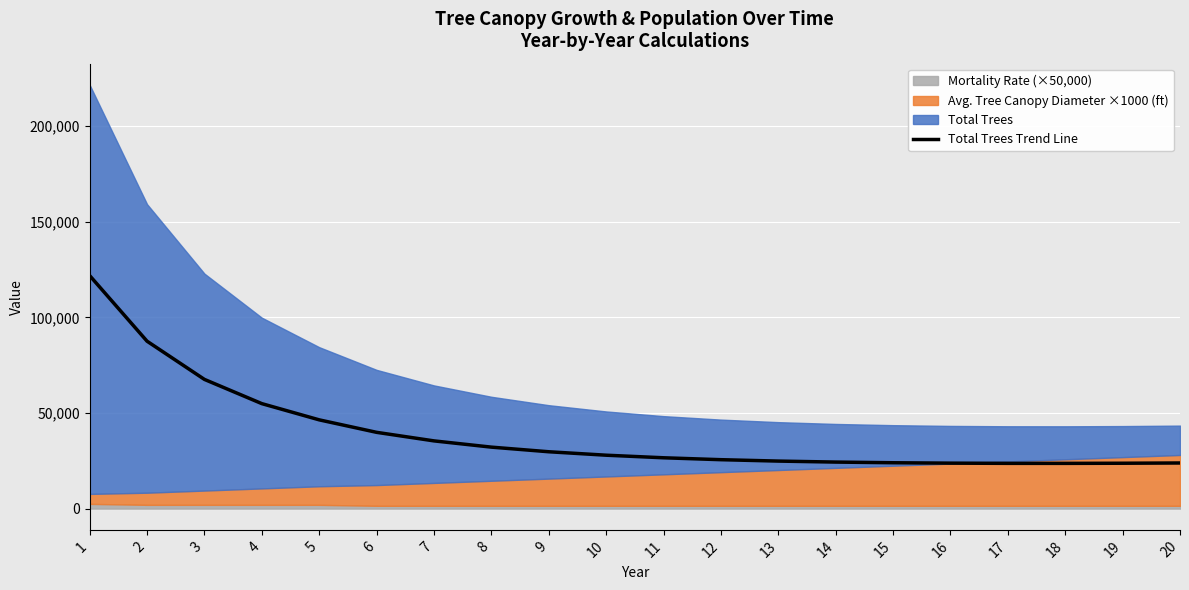

Approximately how many times larger is the value at 7 compared to 9?

1.2